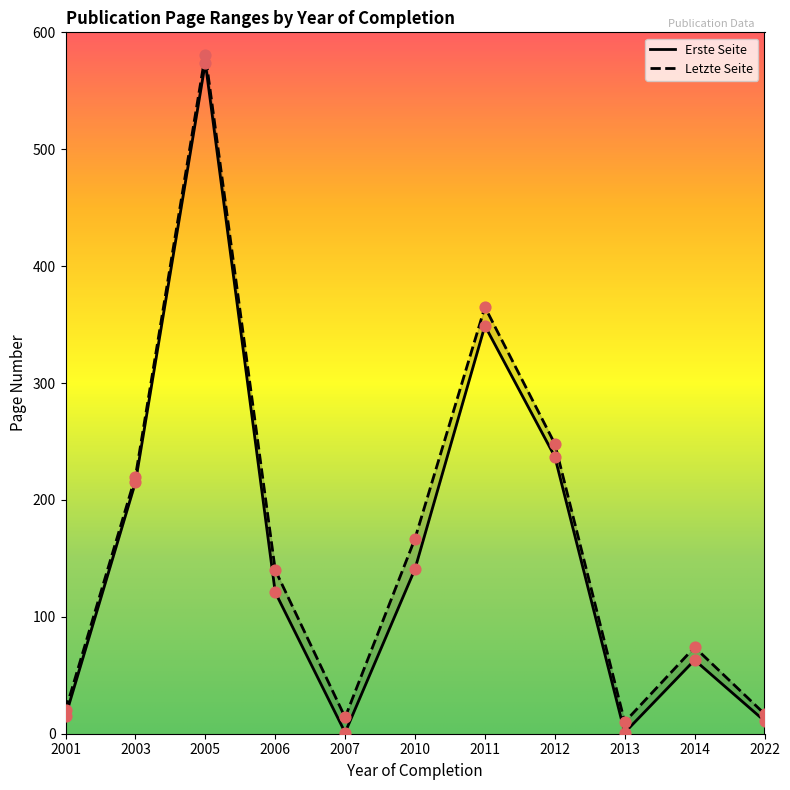

What are all the series names shown in the legend?

Erste Seite, Letzte Seite